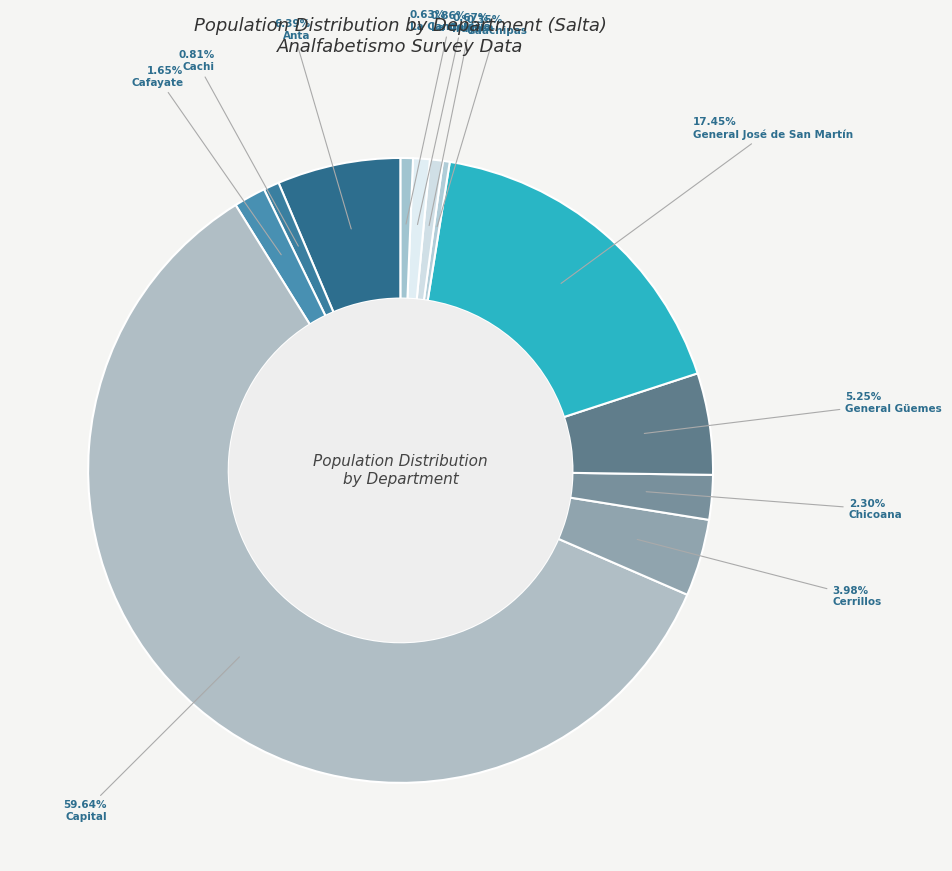

Which slice is the largest?

Capital